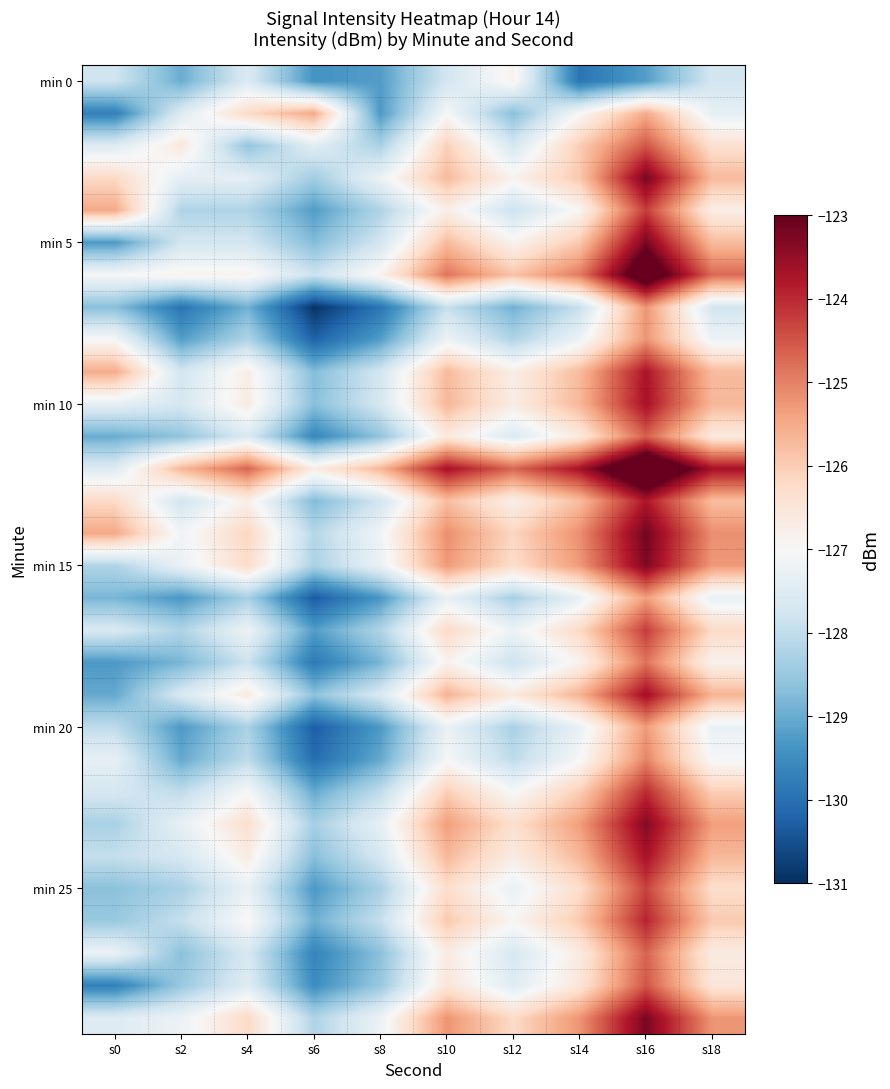

What is the total value across all series at s16?

-3726.4